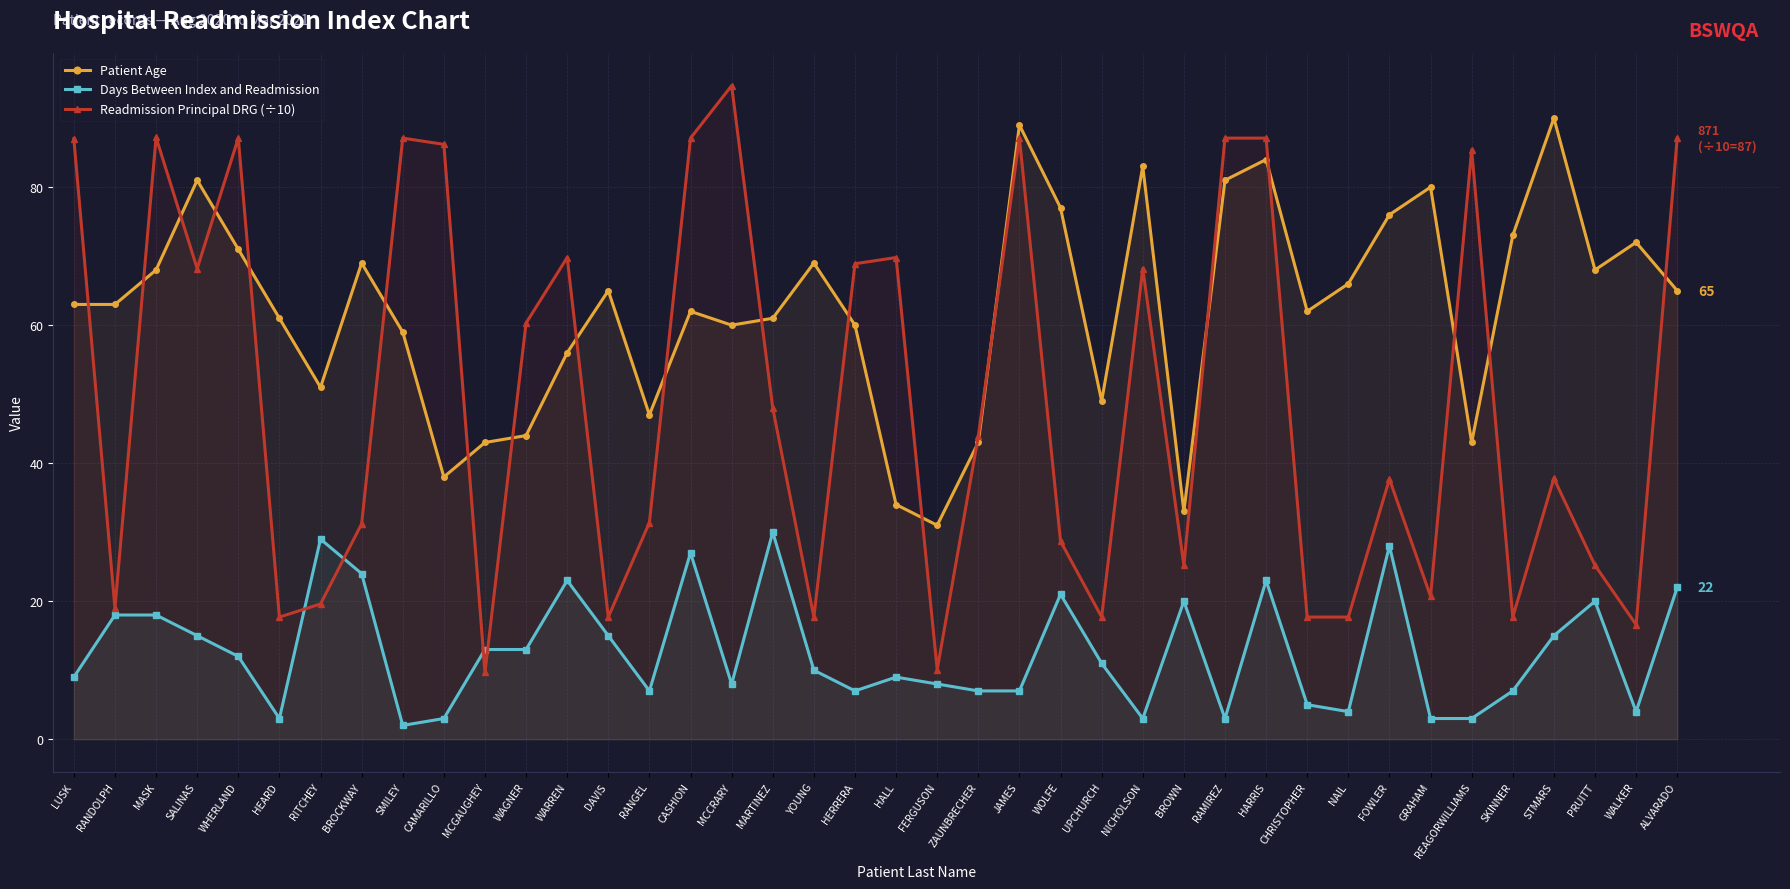

What position from the left is ZAUNBRECHER?

23